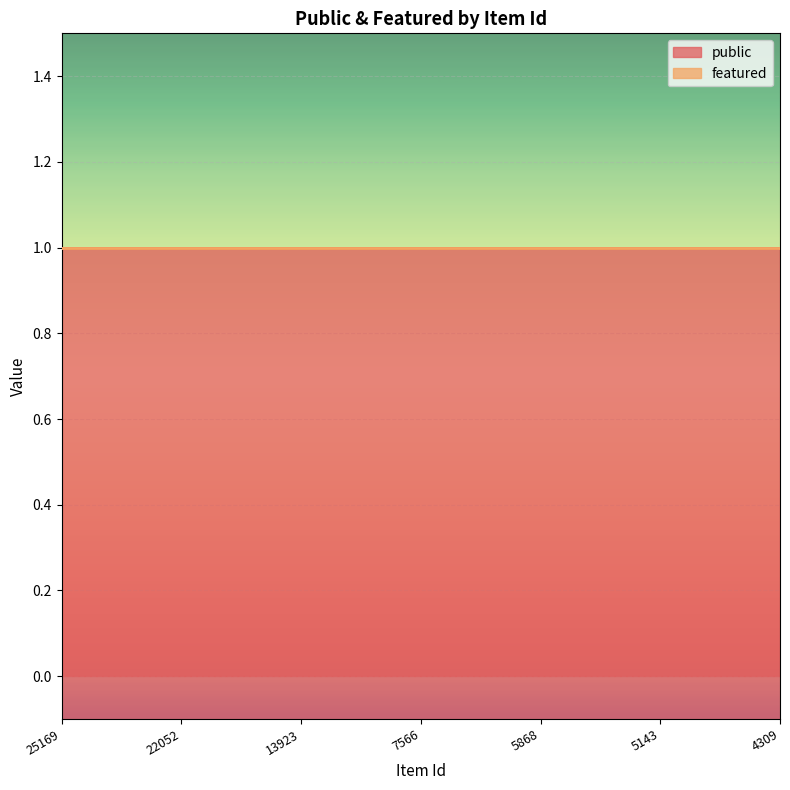

At which category does the chart reach its peak across all series?

25169